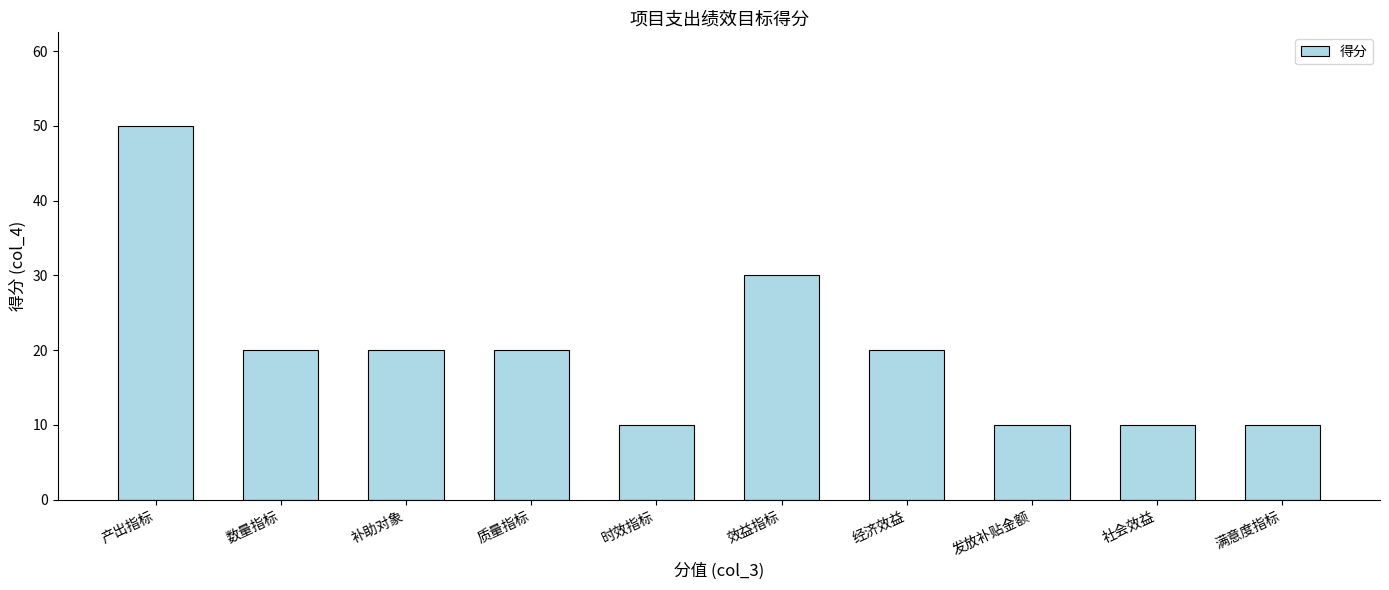

Which category has the highest value across all series?

产出指标